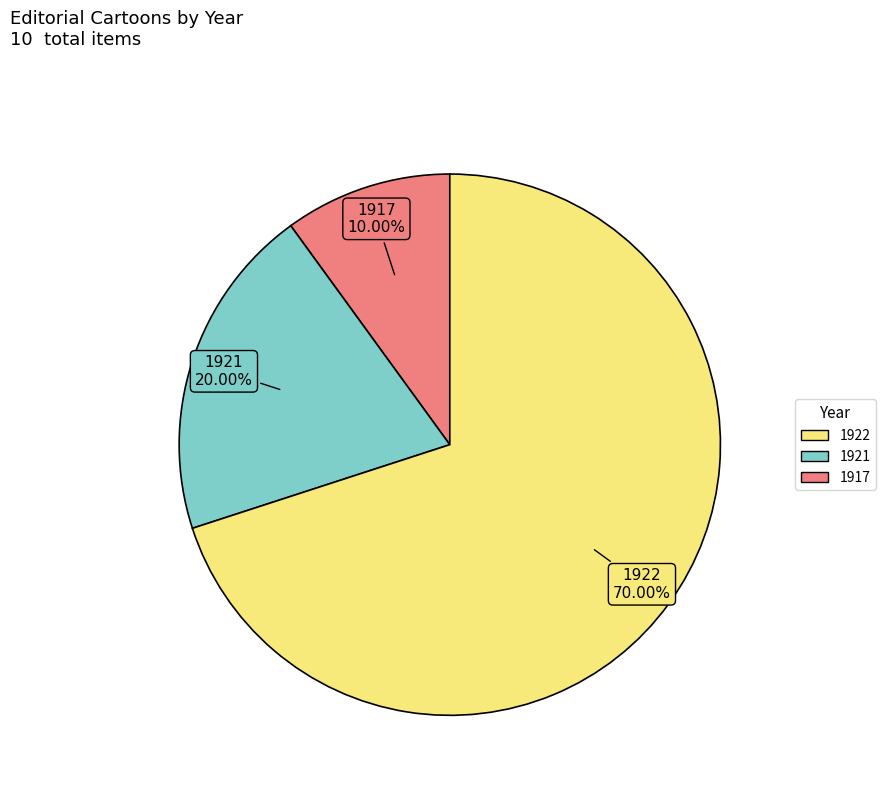

Does any single category account for the majority?

Yes